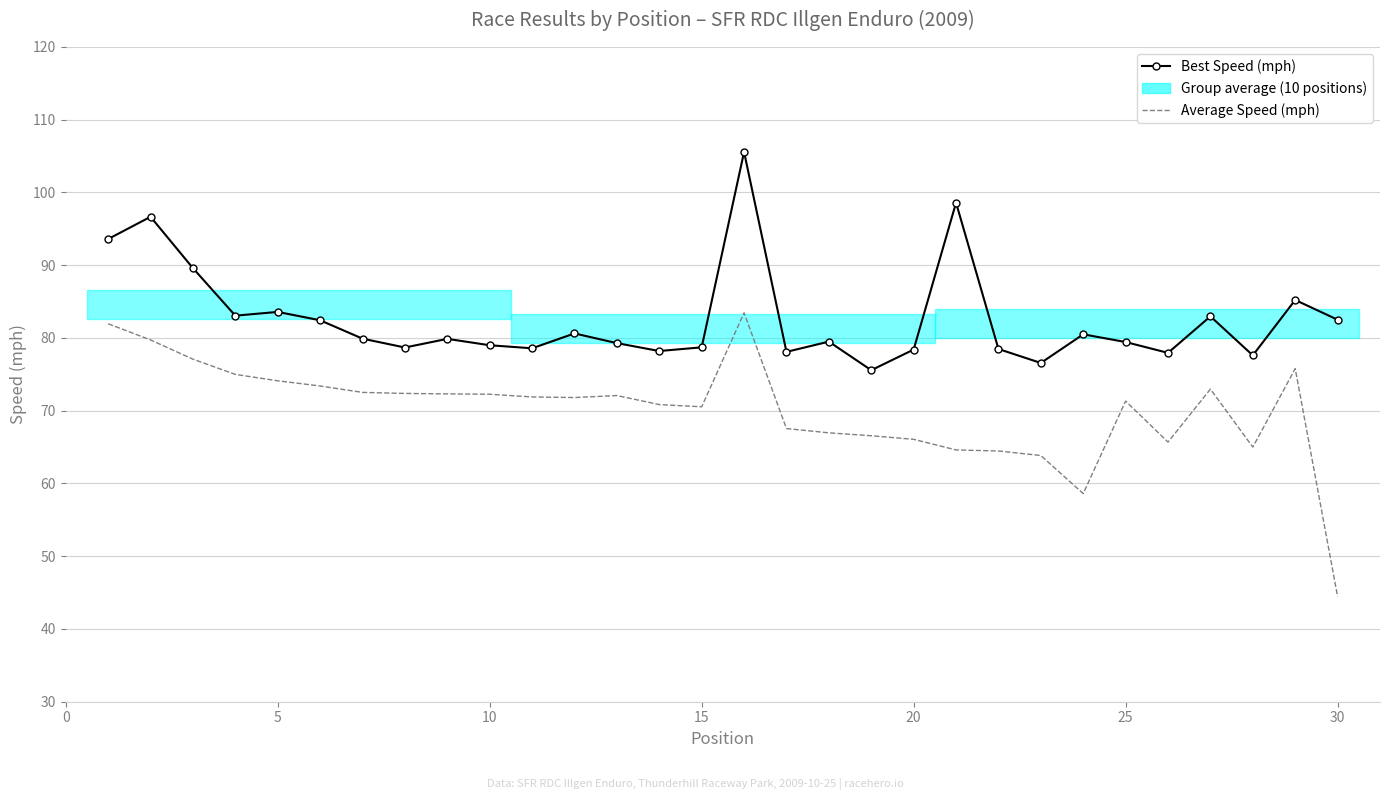

The value of Average Speed (mph) at 26 is 115.5. True or false?

False